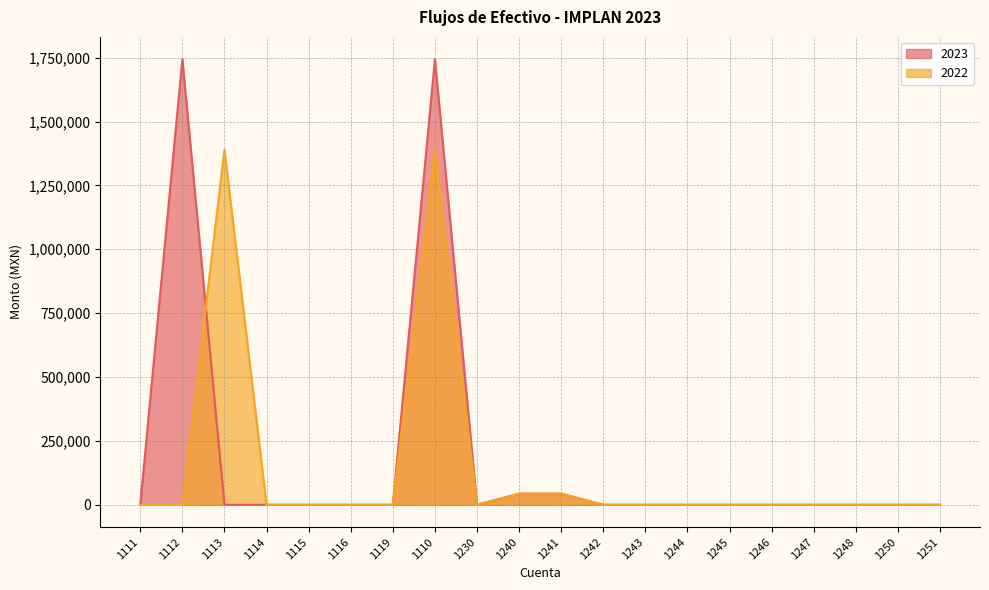

Where do 2023 and 2022 first cross each other?

1112 and 1113